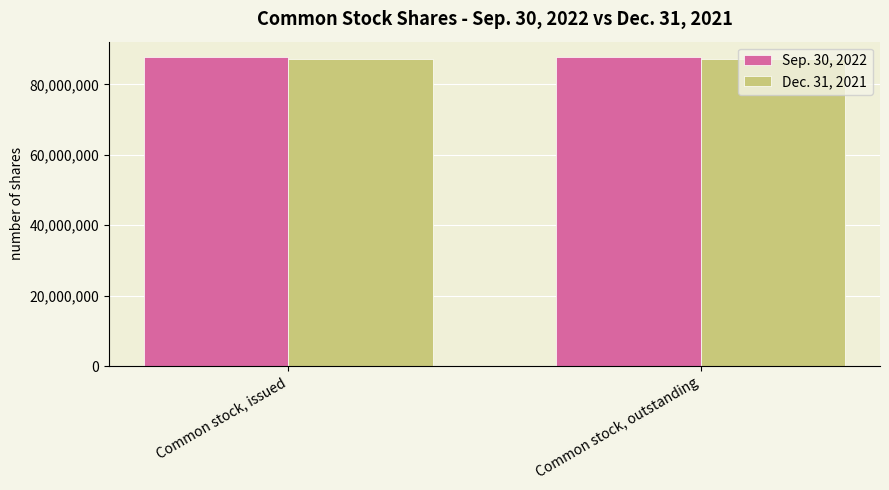

The Dec. 31, 2021 series shows 87126974 at Common stock, outstanding. True or false?

True